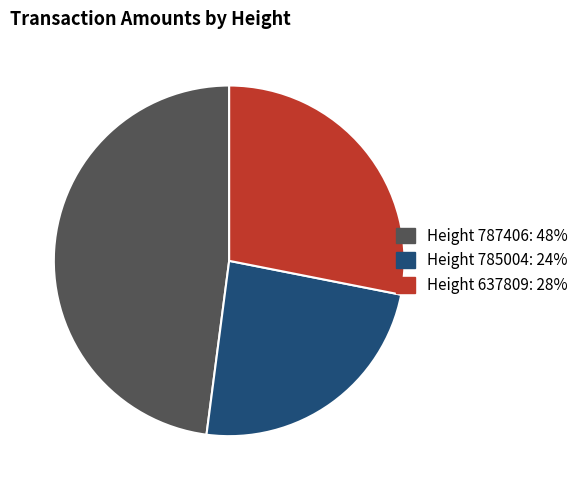

Is there a majority slice in this chart?

No